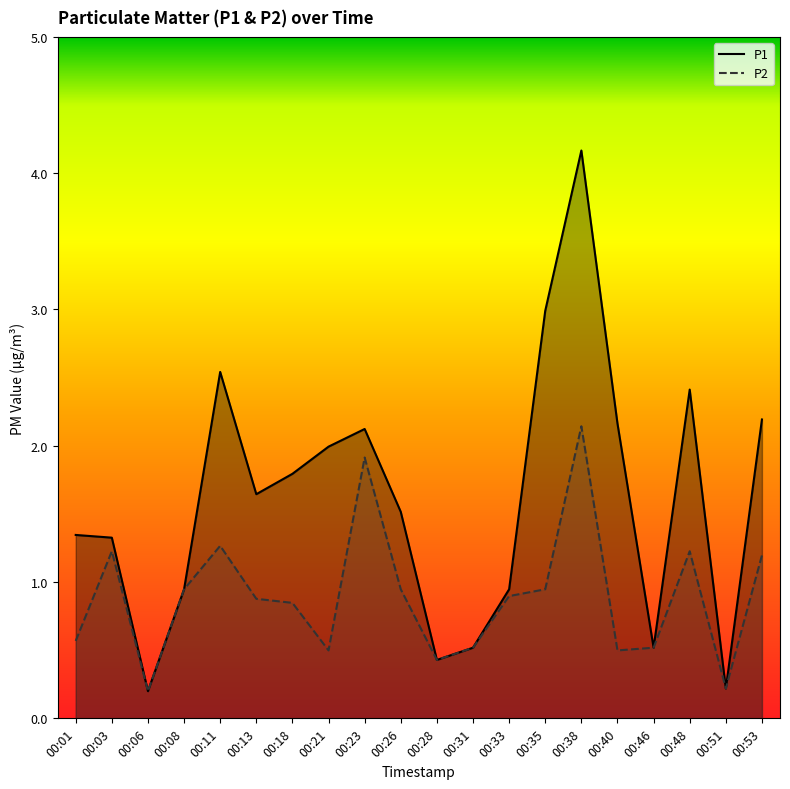

Read the P2 value at 00:38.

2.1